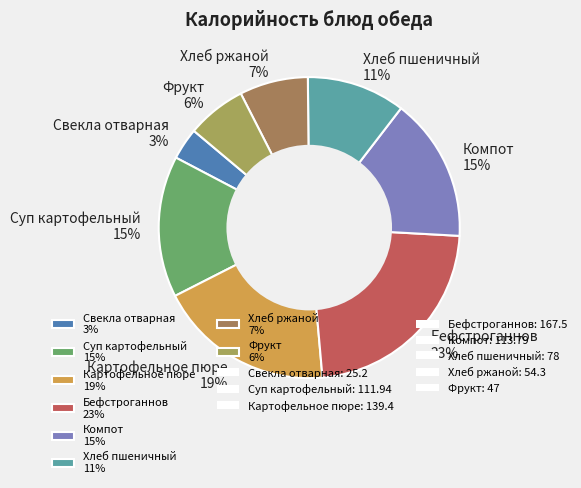

To the nearest percent, what is the difference between the Хлеб ржаной 7% and Компот 15% slice percentages?

8%